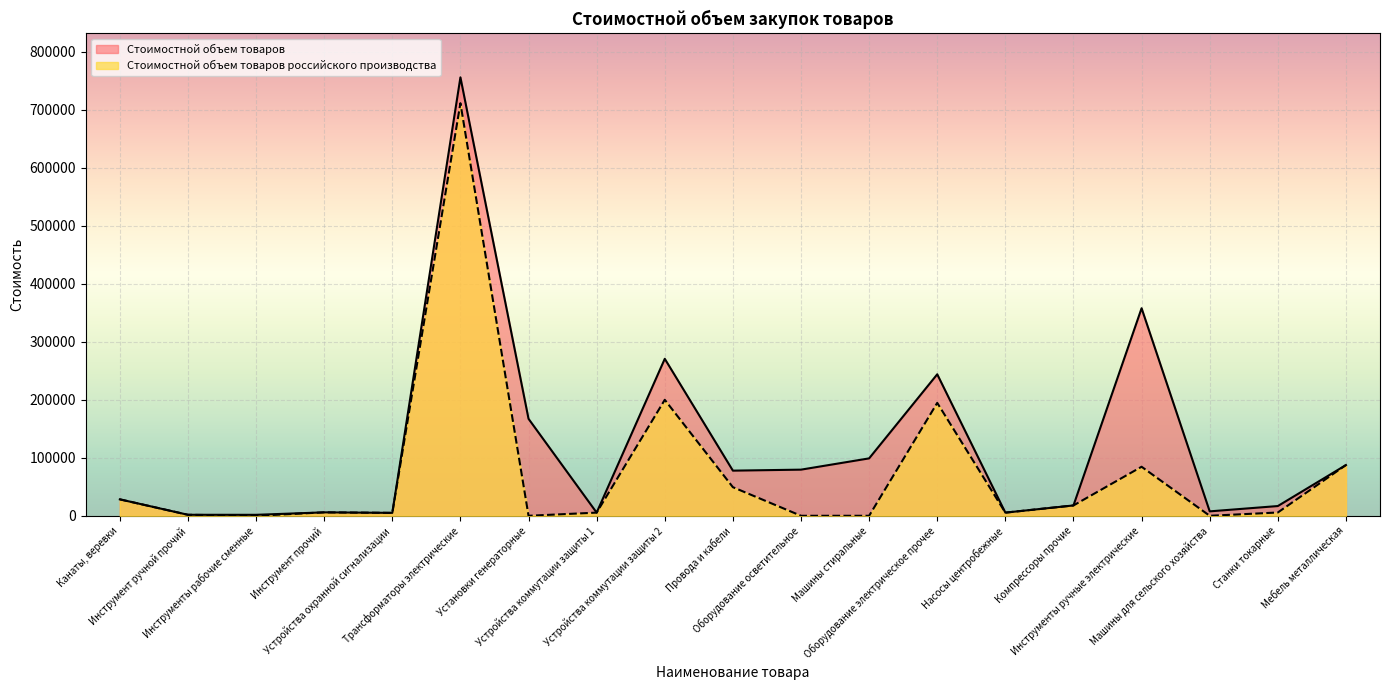

The value of Стоимостной объем товаров российского производства at Инструменты ручные электрические is 29932.1. True or false?

False